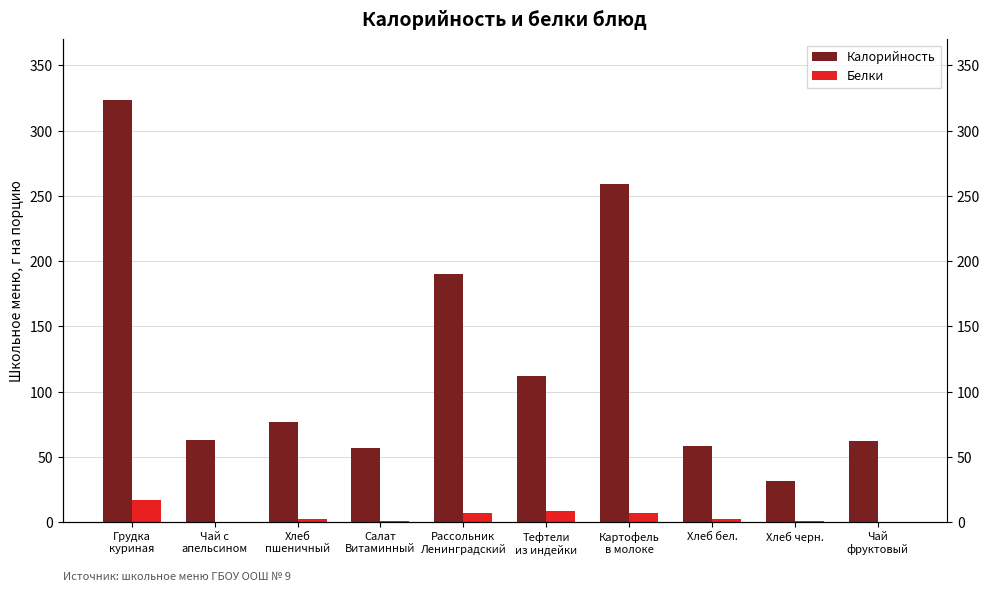

Reading right to left, list all the values displayed in this chart.

Калорийность: 62.0	31.5	58.5	259.2	111.8	190.3	56.5	77.1	63.0	323.6
Белки: 0.1	0.9	2.0	7.1	8.7	7.3	0.9	2.6	0.2	16.6